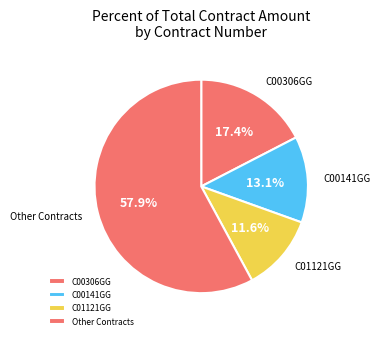

Is there any slice that represents more than half of the pie?

Yes